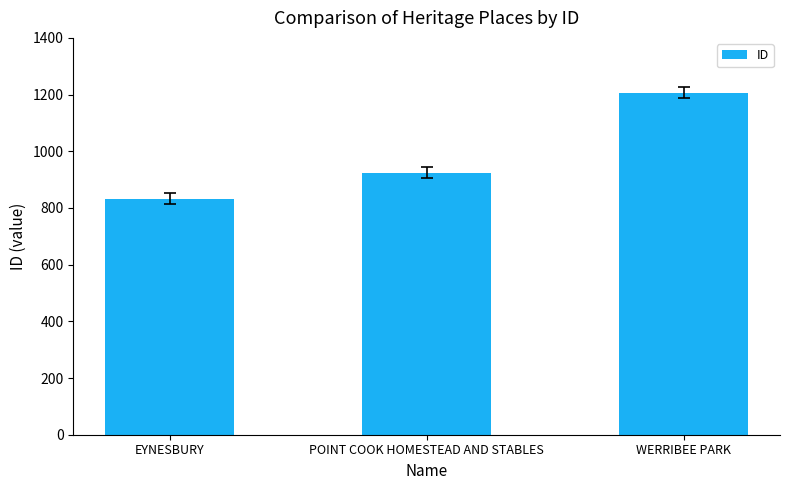

The value at EYNESBURY is 498. True or false?

False